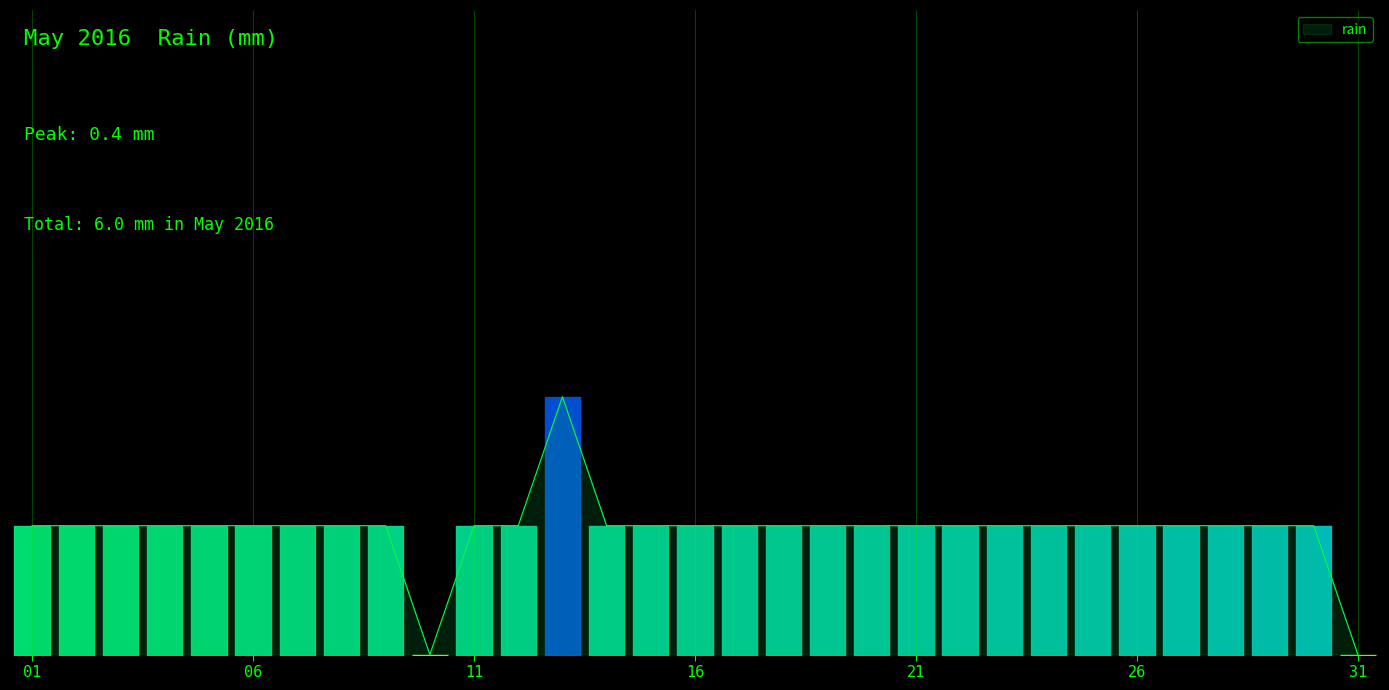

What is the sum of all values?

6.0